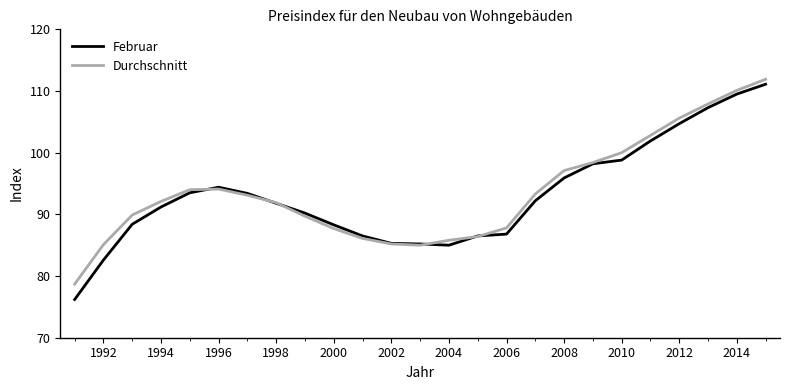

What is the maximum value for Durchschnitt?

111.9